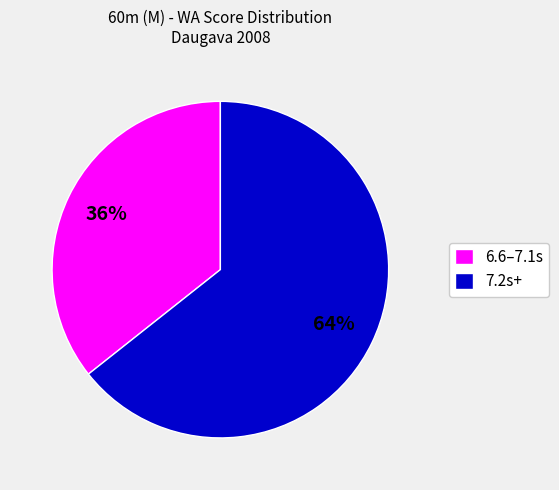

True or false: 7.2s+ accounts for 76% of the total.

False